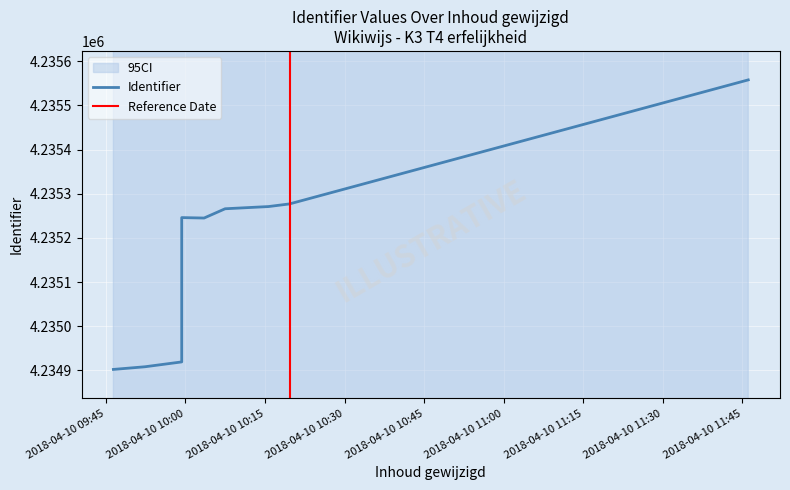

What is the greatest value displayed?

4235558